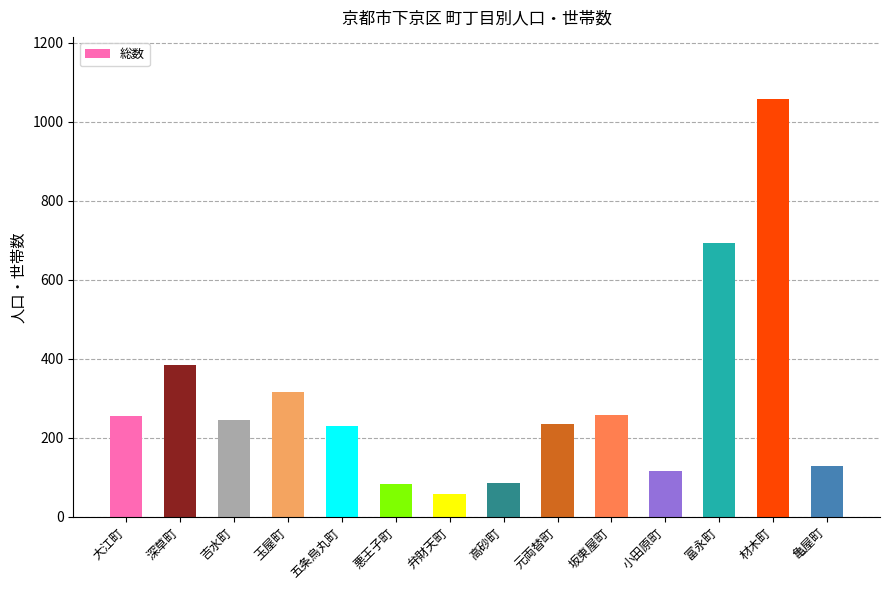

What is the difference between the values at 五条烏丸町 and 弁財天町?

173